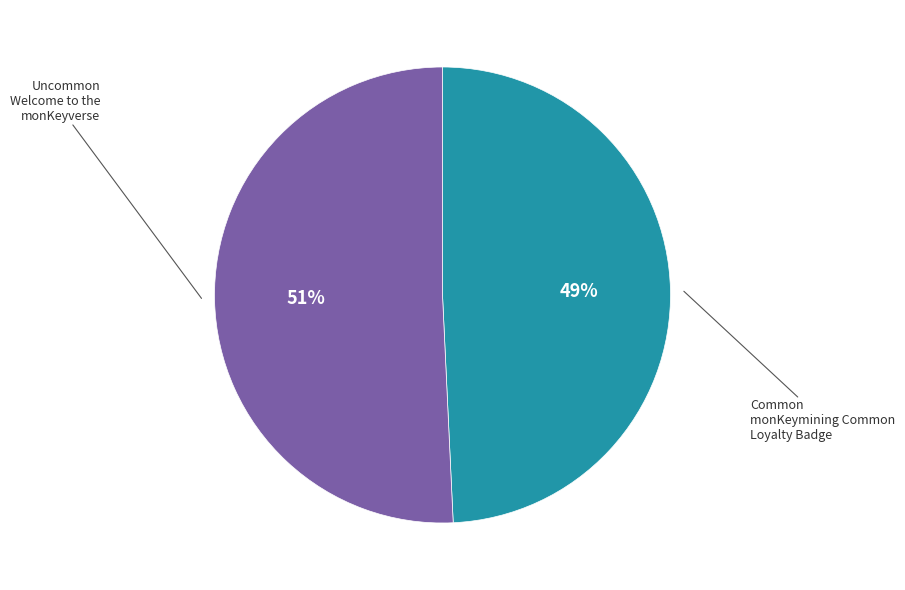

To the nearest percent, what is the average slice percentage?

50%